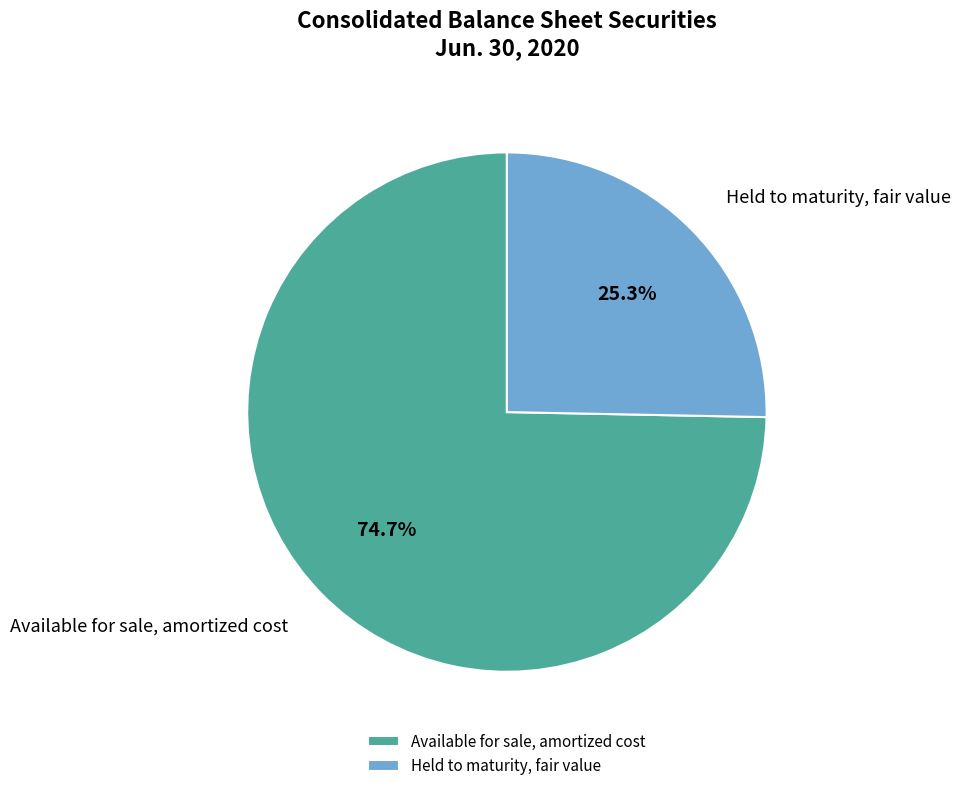

True or false: Held to maturity, fair value accounts for 25% of the total.

True